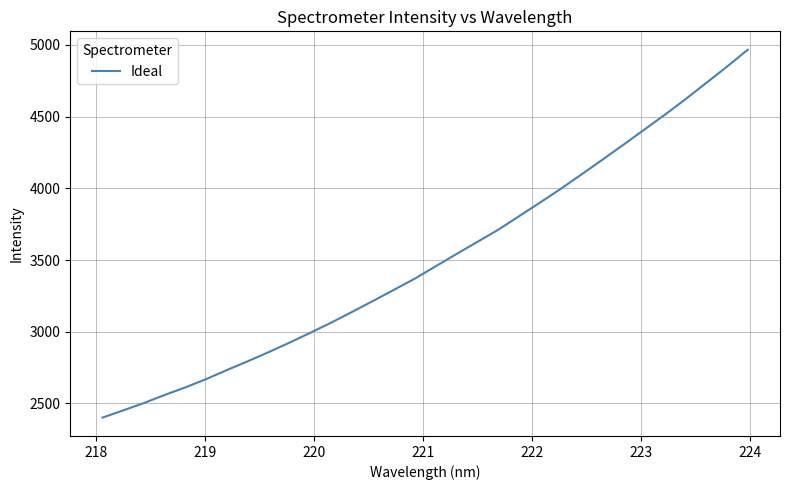

What is the average value?

3509.8